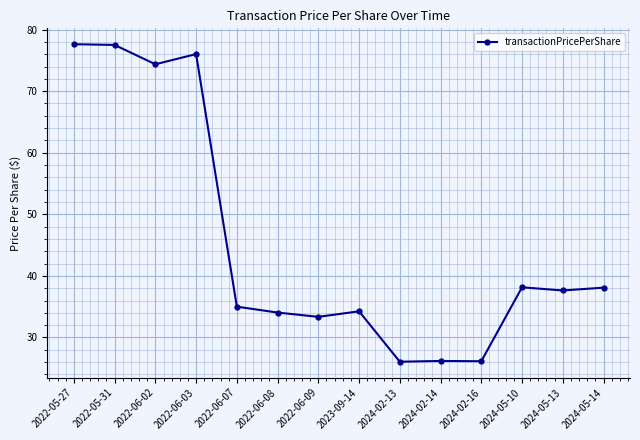

What is the sum of all values?

634.5